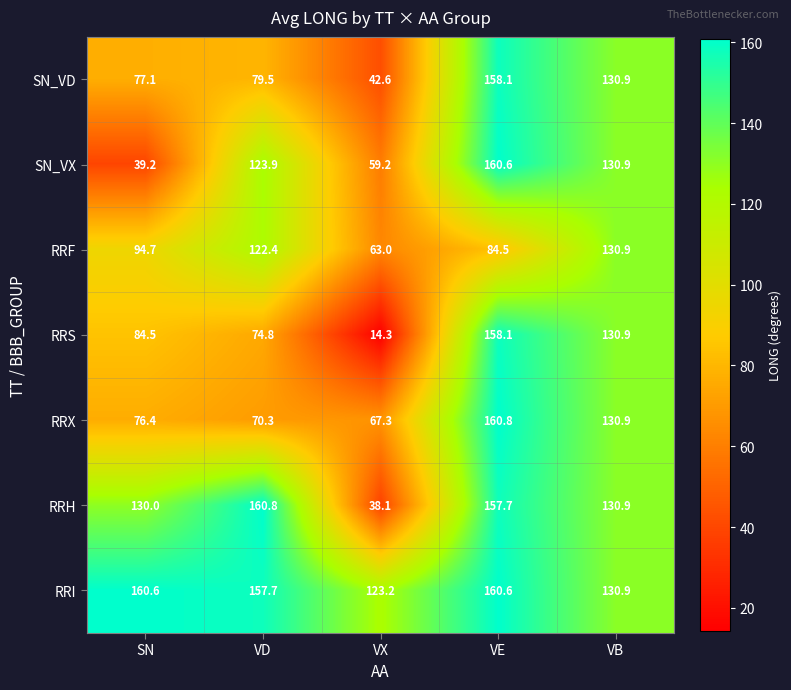

How many values in the RRI series are below 157?

2